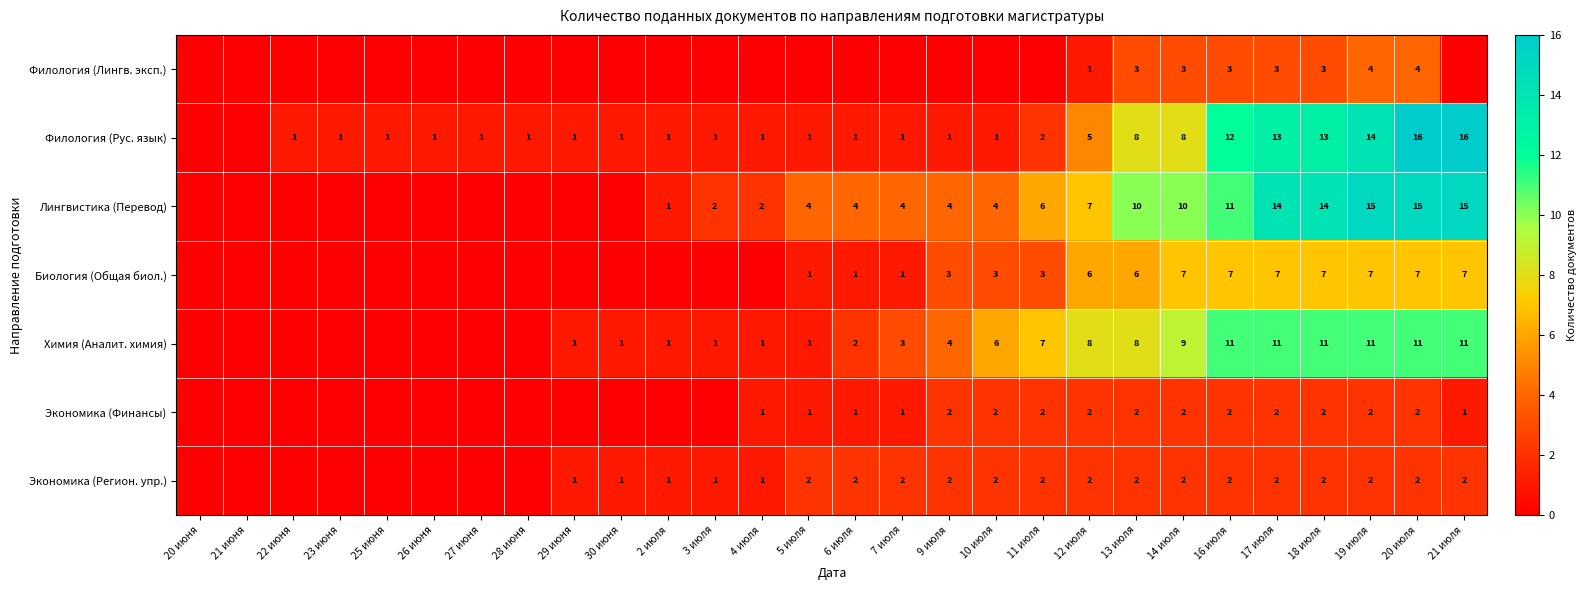

At which category is the sum across all series the highest?

20 июля